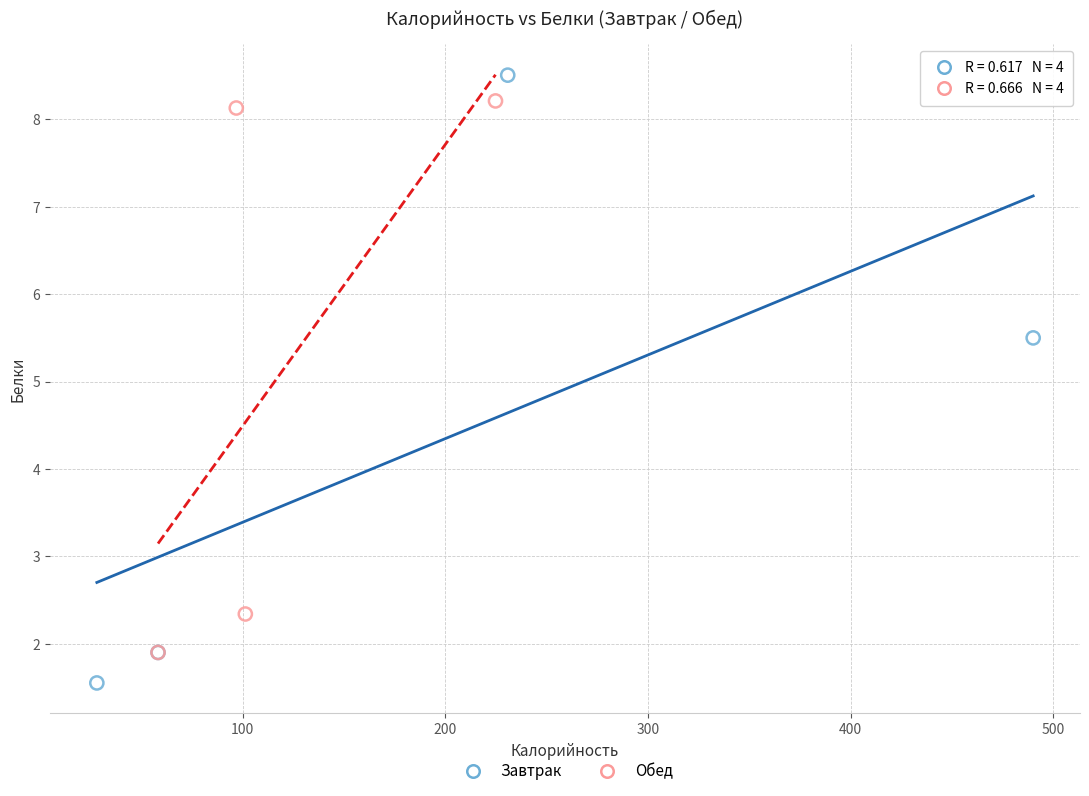

Which series has the largest Y range (max minus min)?

Завтрак